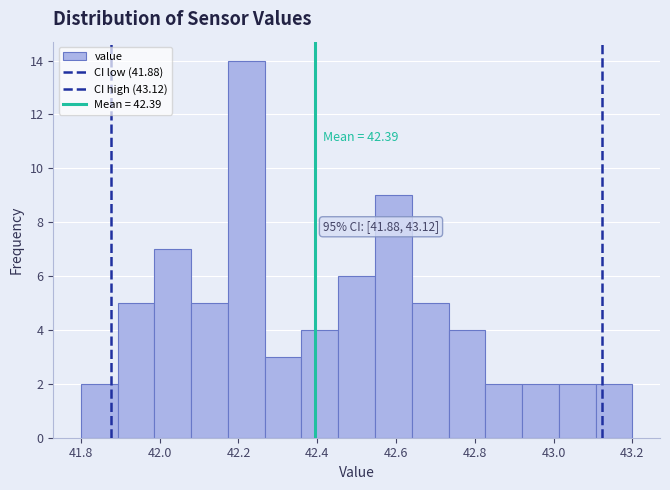

Over which range of the x-axis is the bar tallest?

42.18 to 42.26